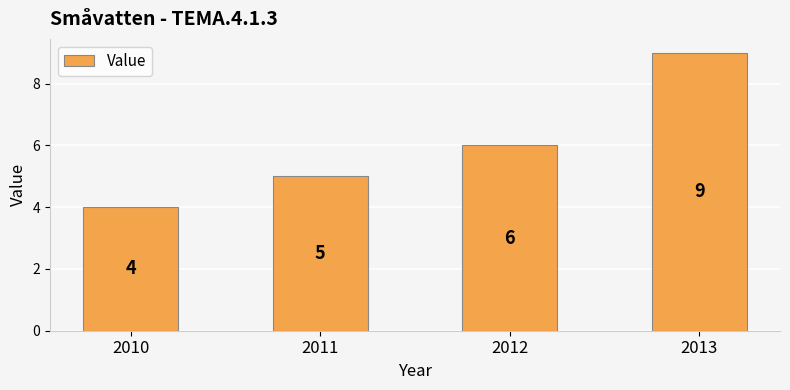

What is the sum of the values at 2012 and 2011?

11